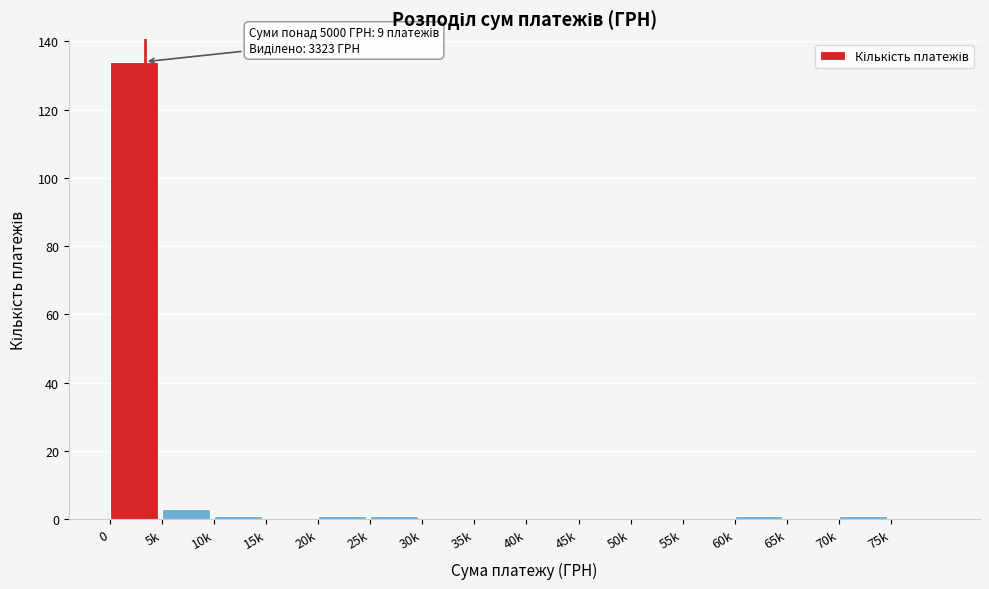

Reading left to right, list all the values displayed in this chart.

0=134	5k=3	10k=1	15k=0	20k=1	25k=1	30k=0	35k=0	40k=0	45k=0	50k=0	55k=0	60k=1	65k=0	70k=1	75k=0